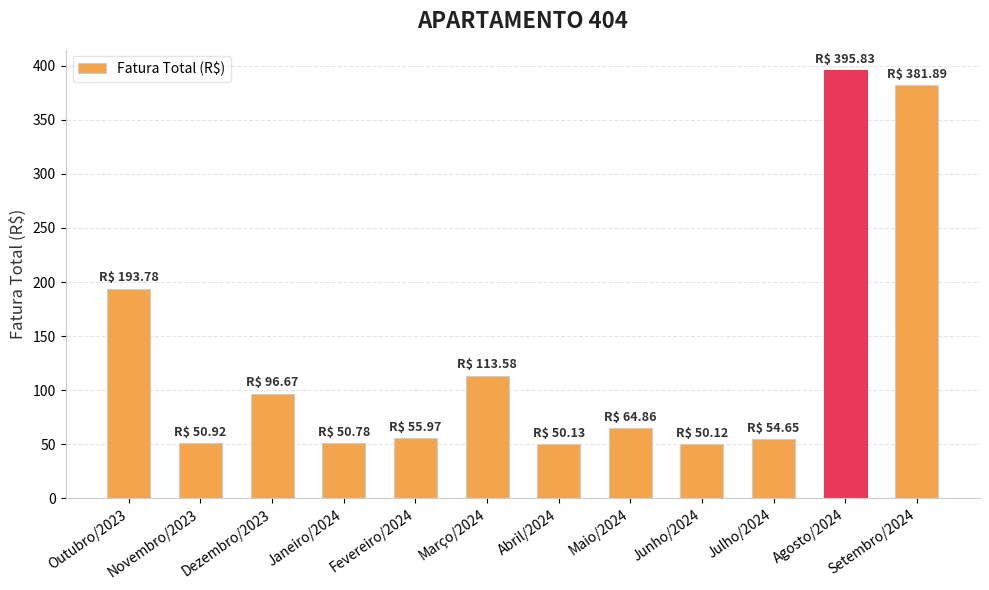

What is the change in value from Outubro/2023 to Dezembro/2023?

-97.1